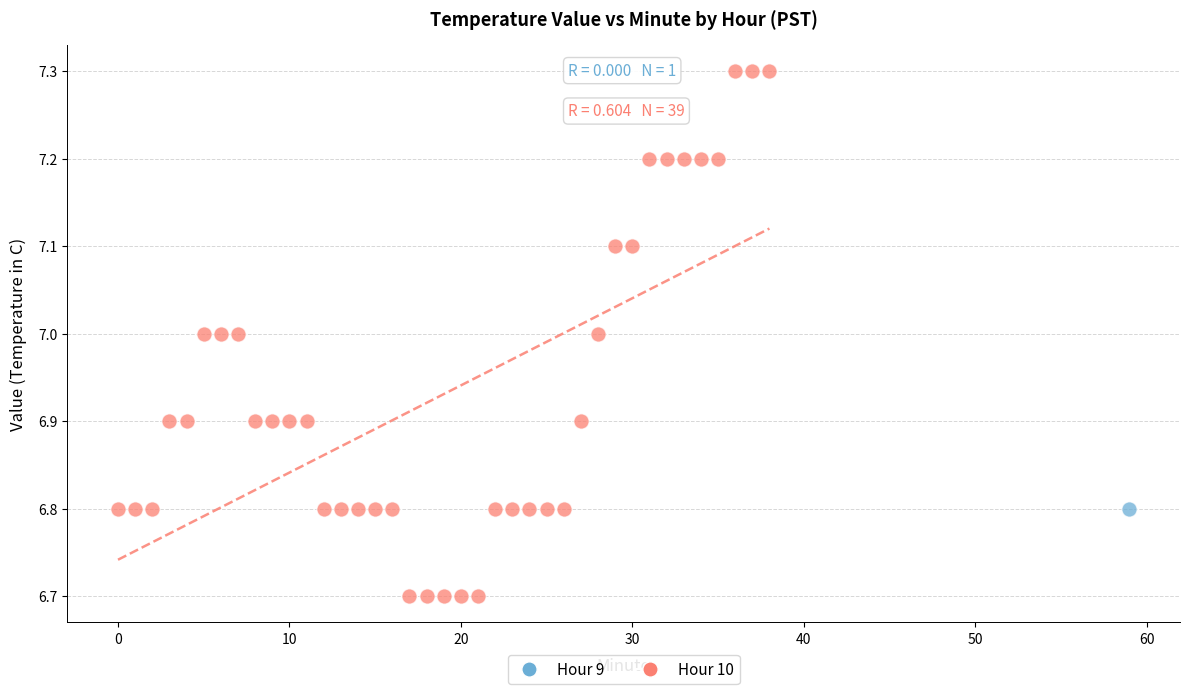

What are all the series names shown in the legend?

Hour 9, Hour 10